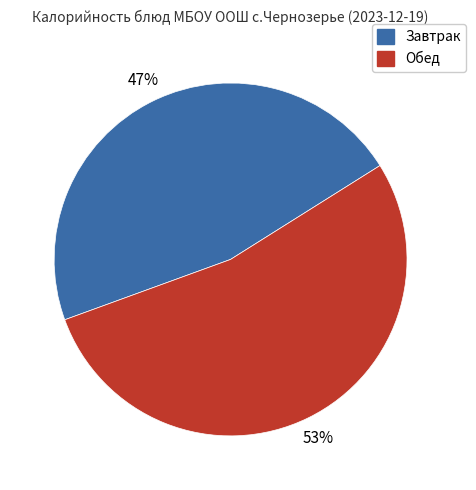

How many segments does this pie chart have?

2